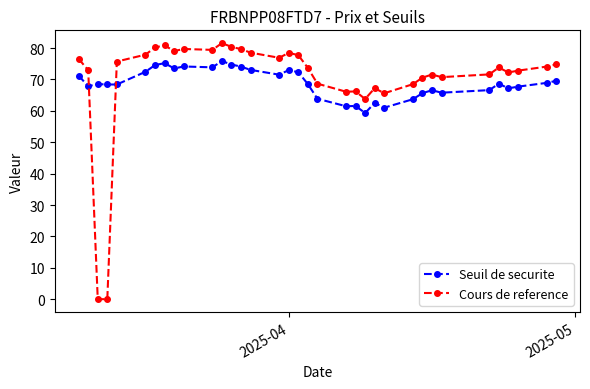

List the series in order of their peak value, highest first.

Cours de reference, Seuil de securite